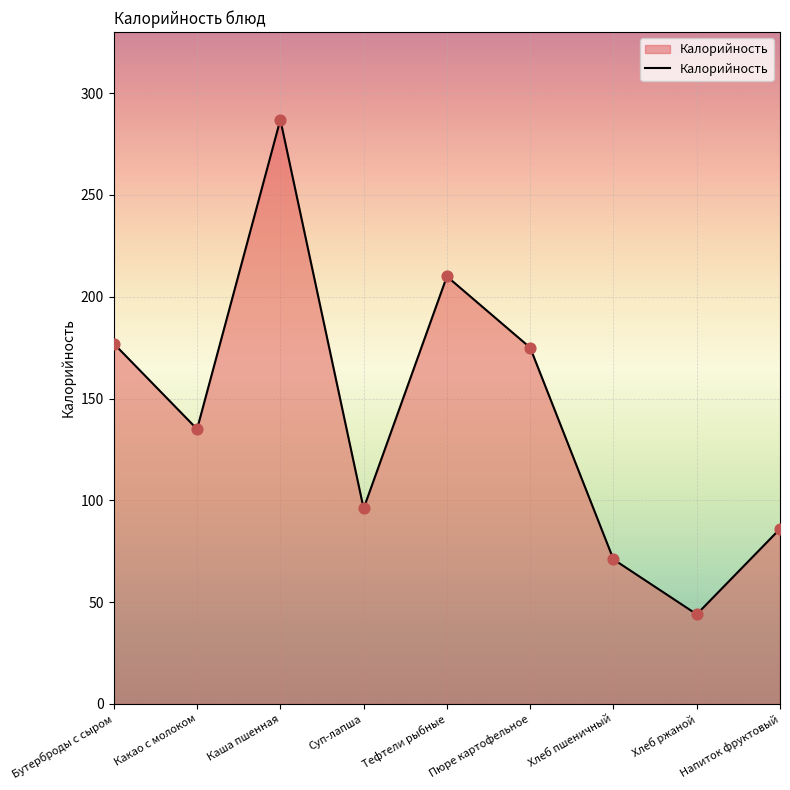

Between Хлеб ржаной and Тефтели рыбные, which is larger?

Тефтели рыбные